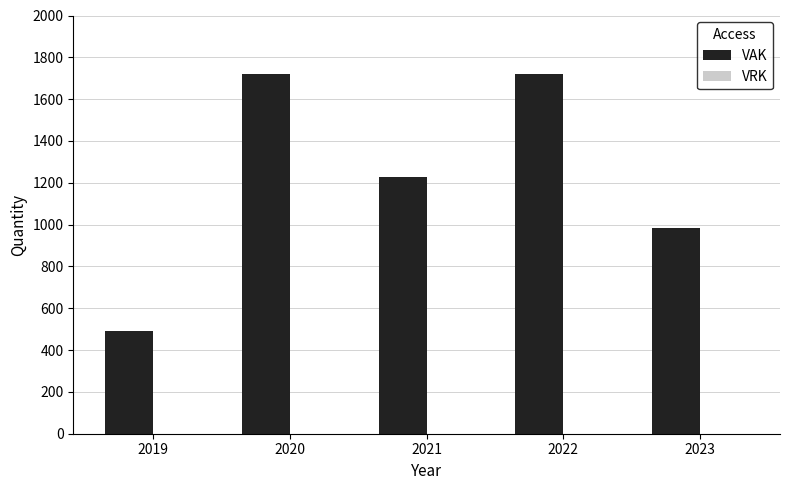

Between 2019 and 2023, which is larger?

2023